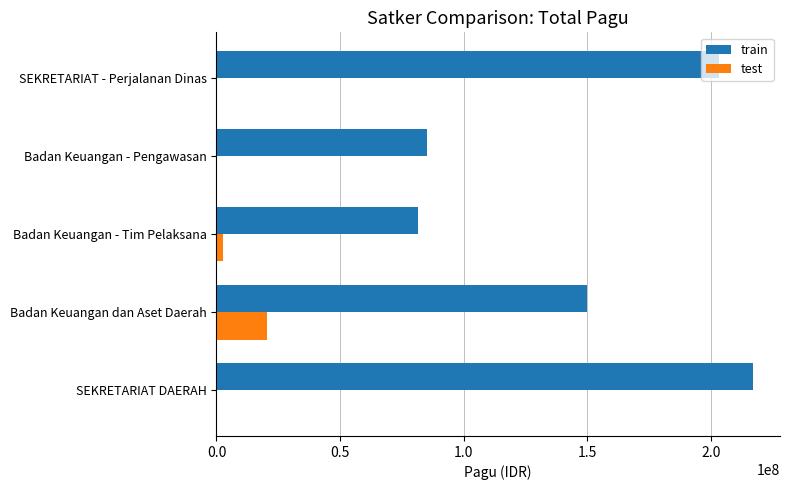

Between Badan Keuangan dan Aset Daerah and SEKRETARIAT - Perjalanan Dinas, which series saw the biggest shift?

train